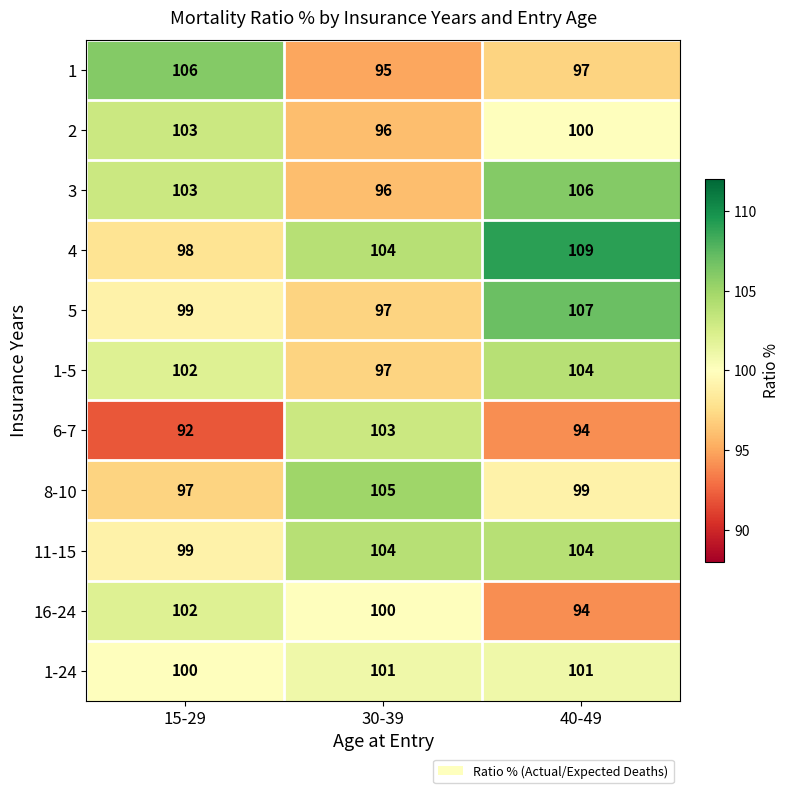

The 3 series shows 180 at 15-29. True or false?

False